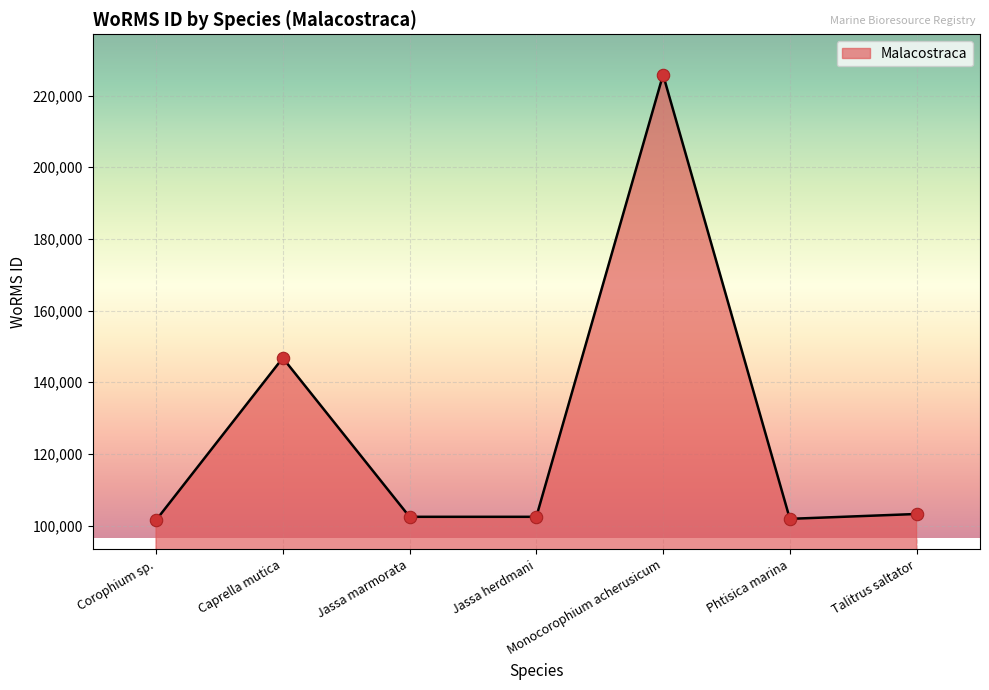

What is the change in value from Caprella mutica to Talitrus saltator?

-43548